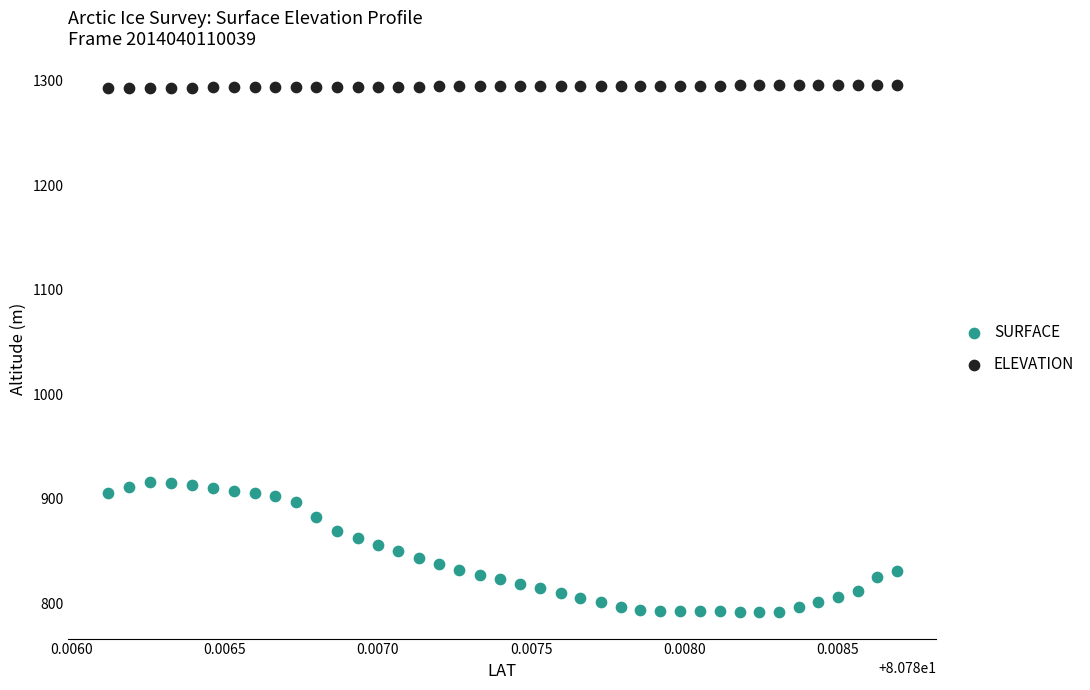

Which series has the widest spread of Y values?

SURFACE